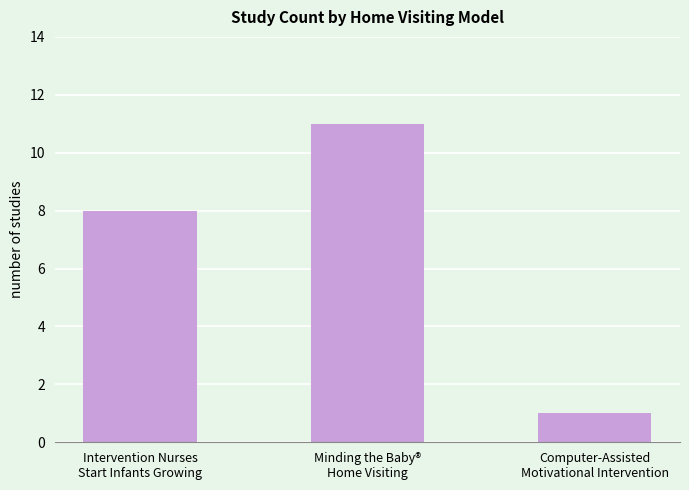

Approximately how many times larger is the value at Minding the Baby®
Home Visiting compared to Computer-Assisted
Motivational Intervention?

11.0